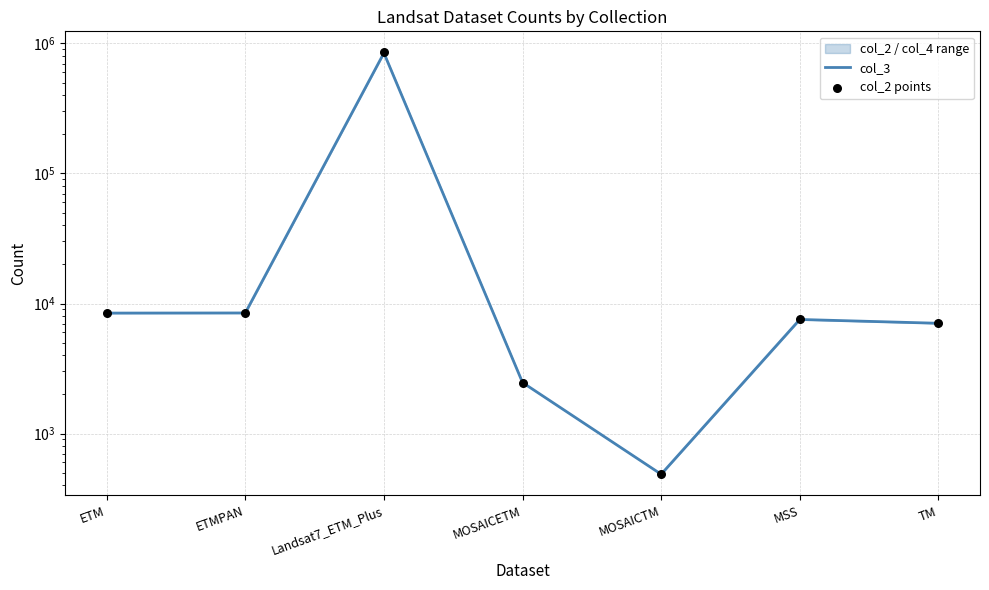

At which category is the sum across all series the highest?

Landsat7_ETM_Plus